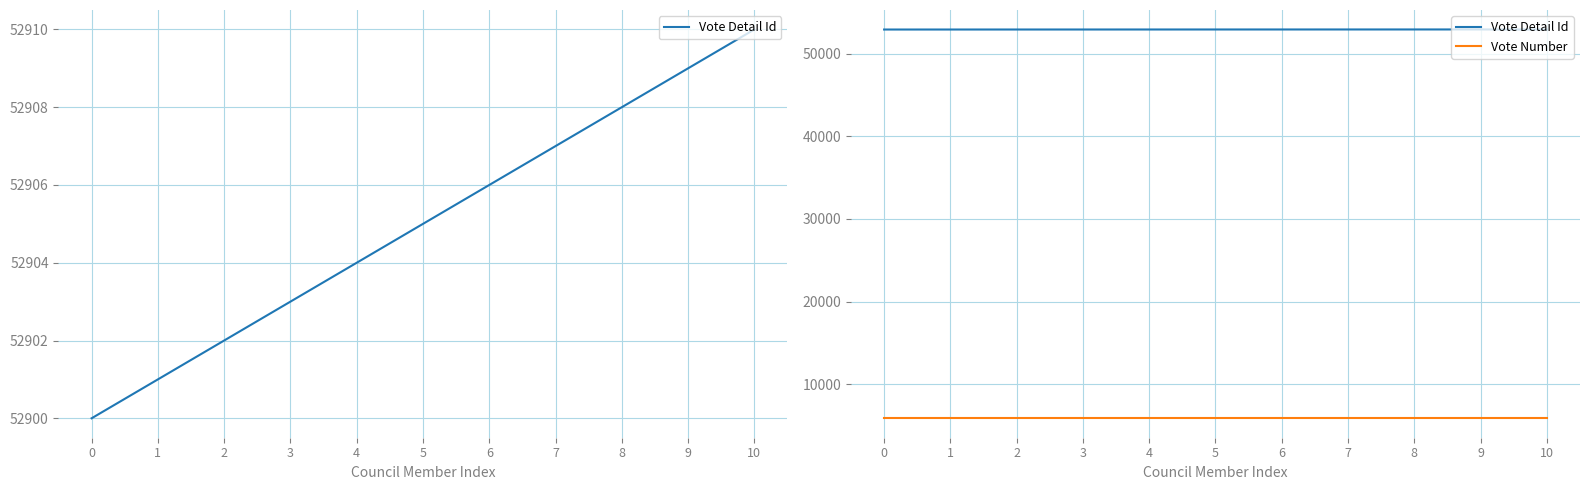

What is the difference between the maximum and second lowest values in the Vote Detail Id series?

9